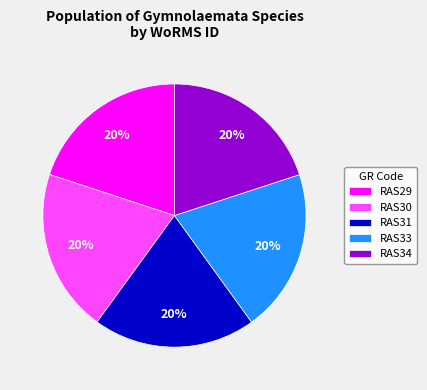

Do RAS30 and RAS34 together represent more than half of the pie?

No